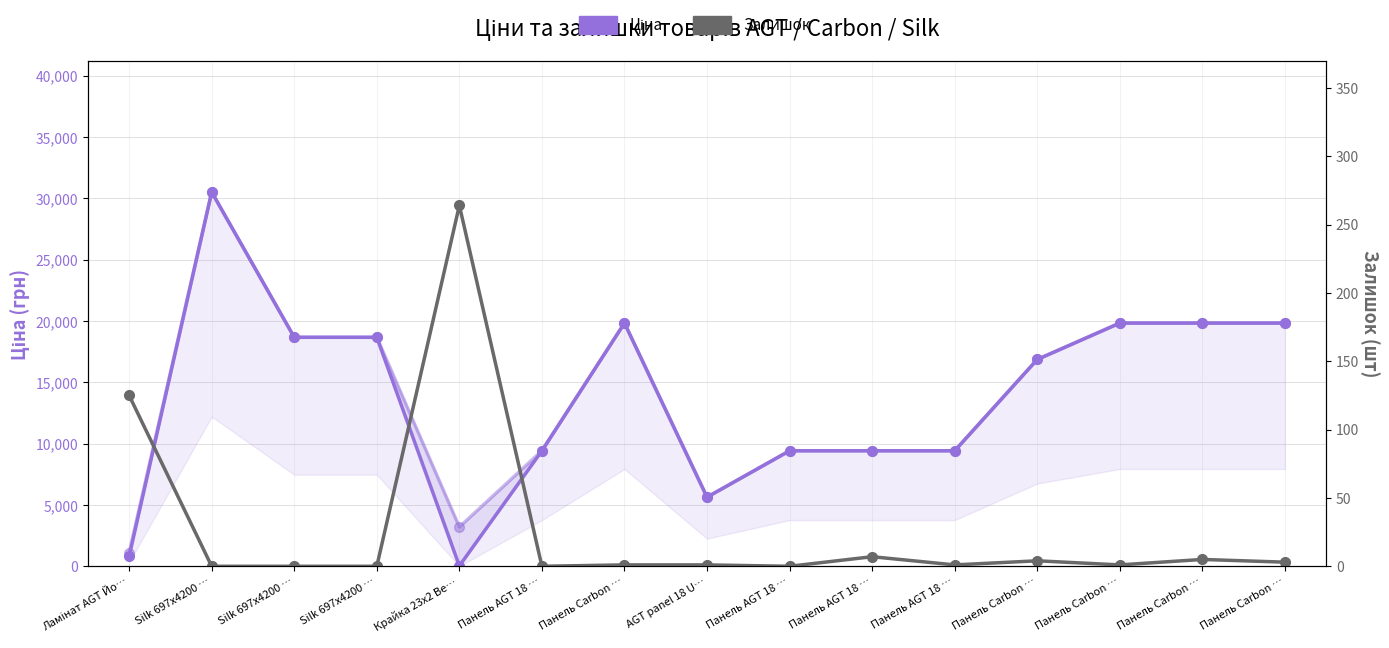

Reading right to left, what are all the values shown in this chart?

Ціна: 19831.1	19831.1	19831.1	16863.2	9416.9	9416.9	9416.9	5636.0	19831.1	9416.9	32.0	18671.5	18671.5	30512.3	813.0
Залишок: 3.0	5.0	1.0	4.0	1.0	7.0	0.0	1.0	1.0	0.0	264.0	0.0	0.0	0.0	125.0